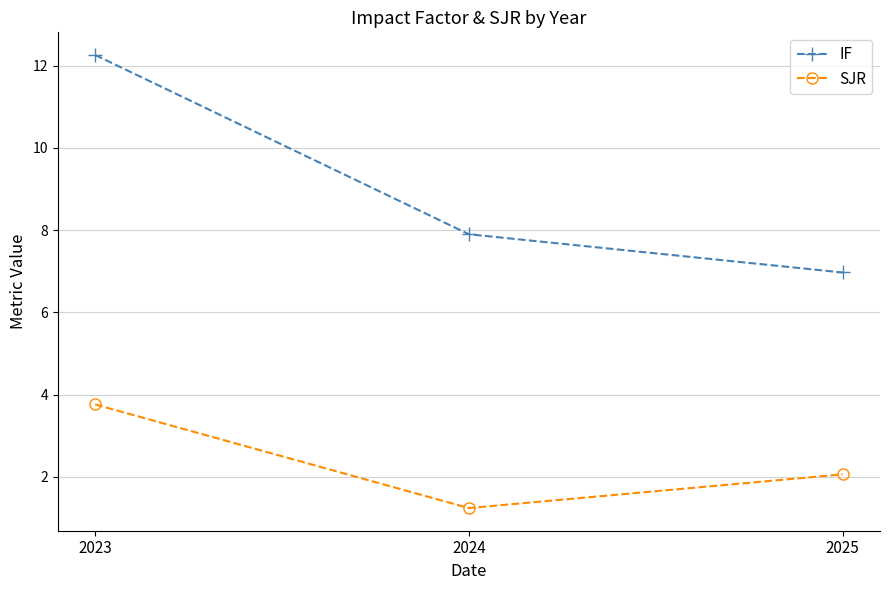

List the series in order of their overall mean, lowest first.

SJR, IF